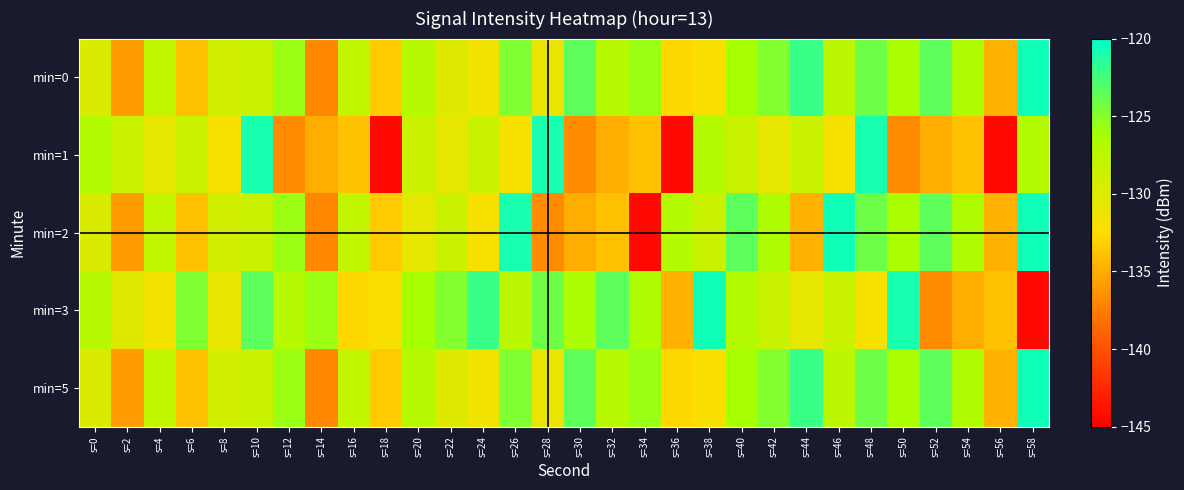

Which category has the highest value across all series?

s=58